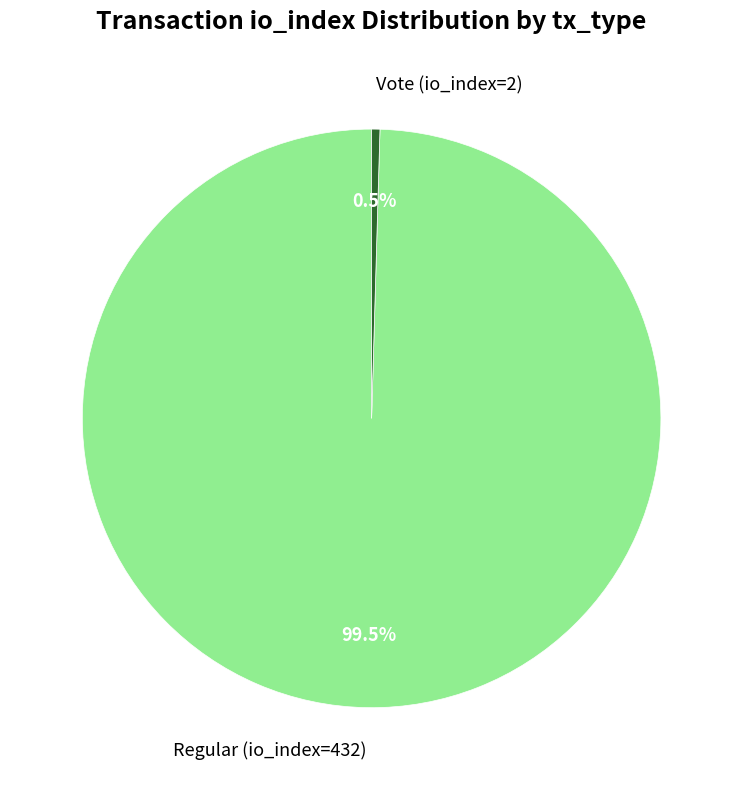

What is the smallest slice in the pie chart?

Vote (io_index=2)